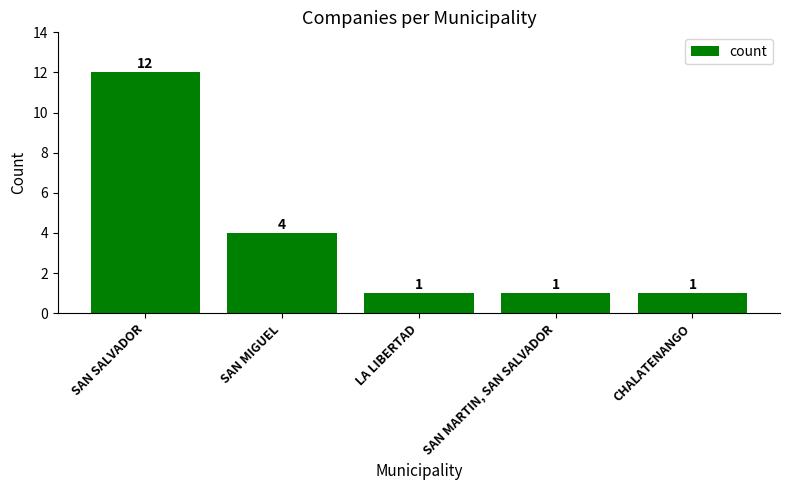

True or false: the data shows 1 at CHALATENANGO.

True